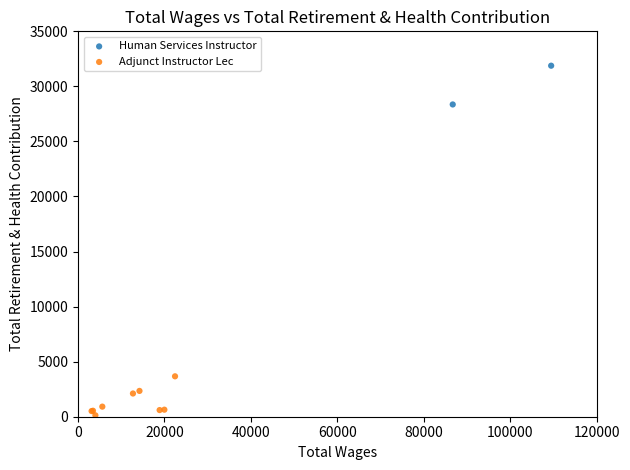

What are all the series names shown in the legend?

Human Services Instructor, Adjunct Instructor Lec